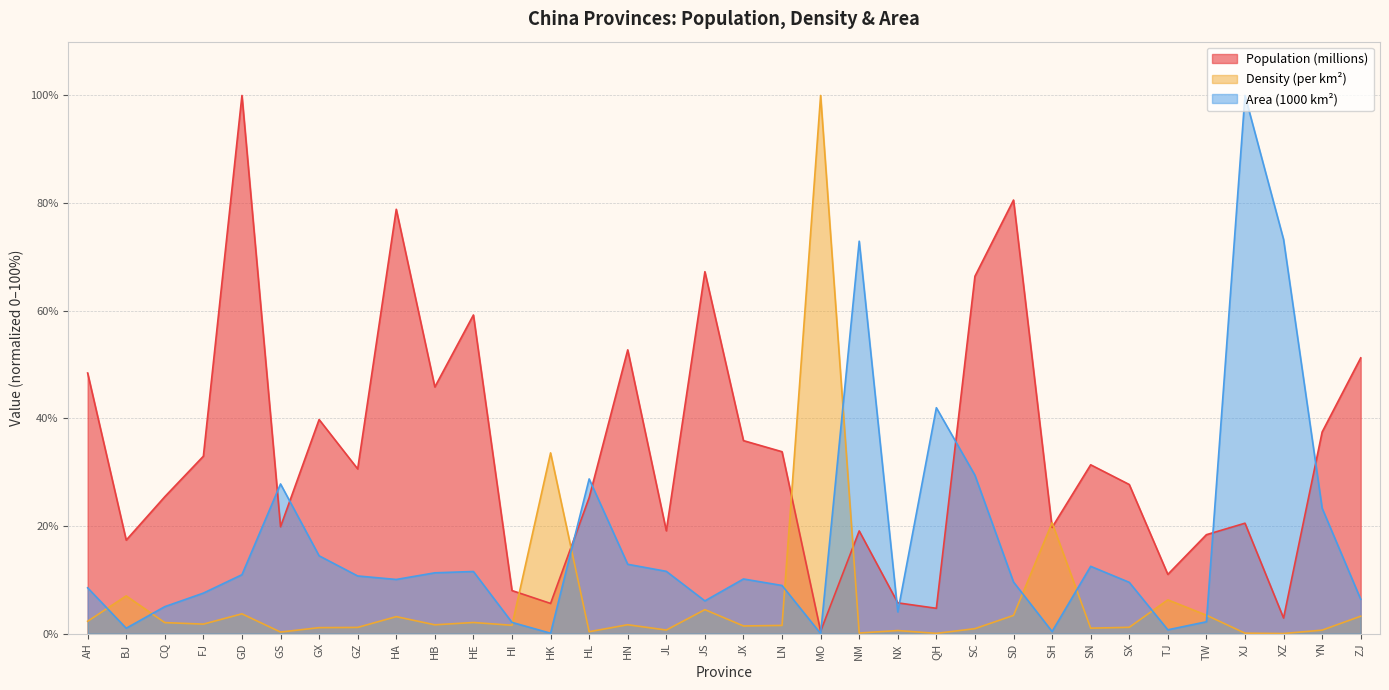

What is the difference between the Population (millions) values at TJ and HB?

34.8